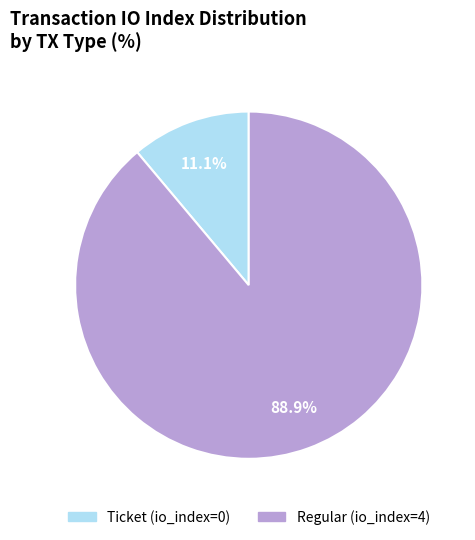

What is the smallest slice in the pie chart?

Ticket (io_index=0)